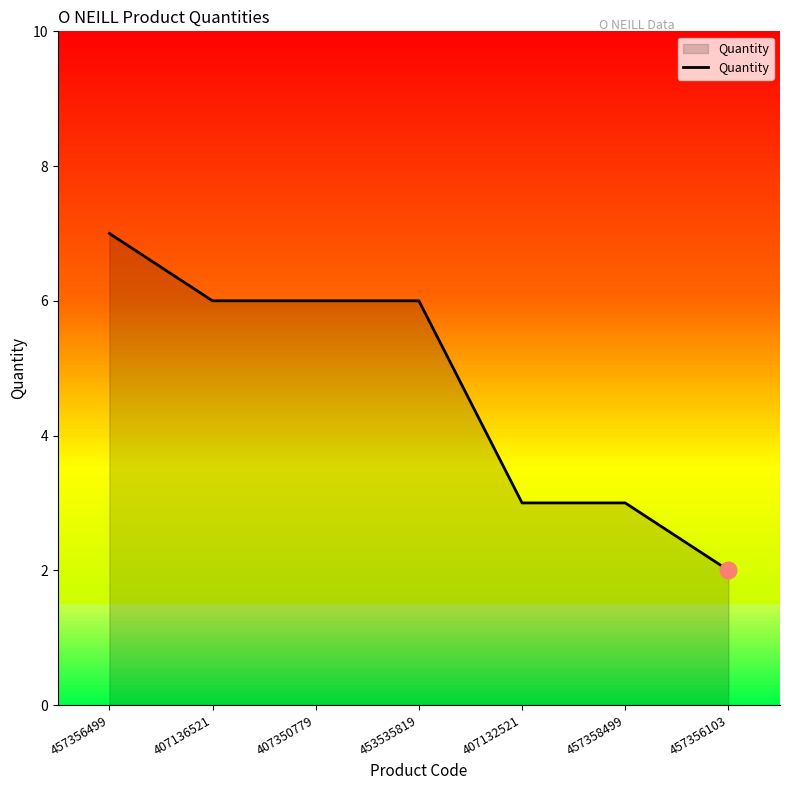

What is the value of the 1st point from the left?

7